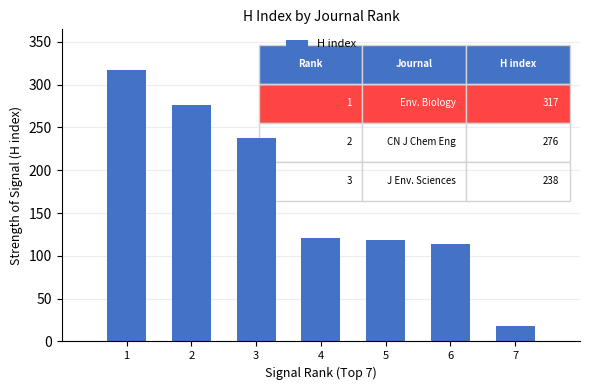

What is the sum of all values?

1203